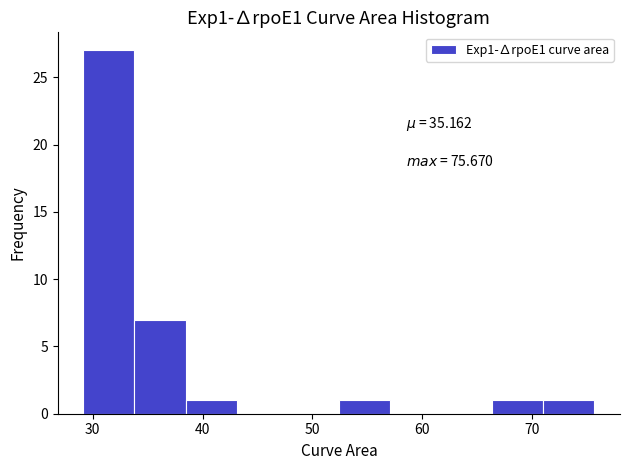

Which range on the x-axis has the tallest bar?

29 to 34